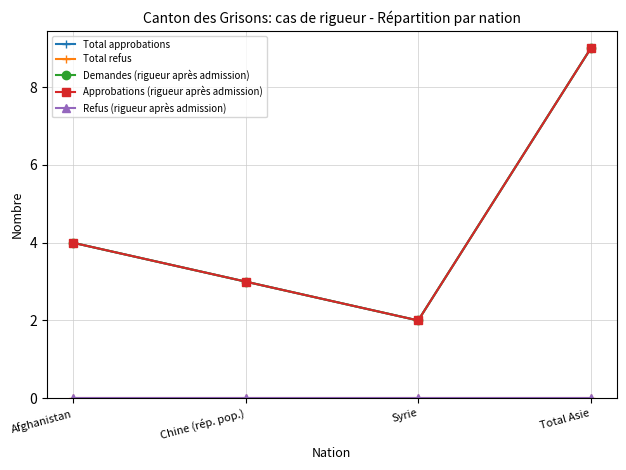

Is this an area chart (filled region under the line)?

No